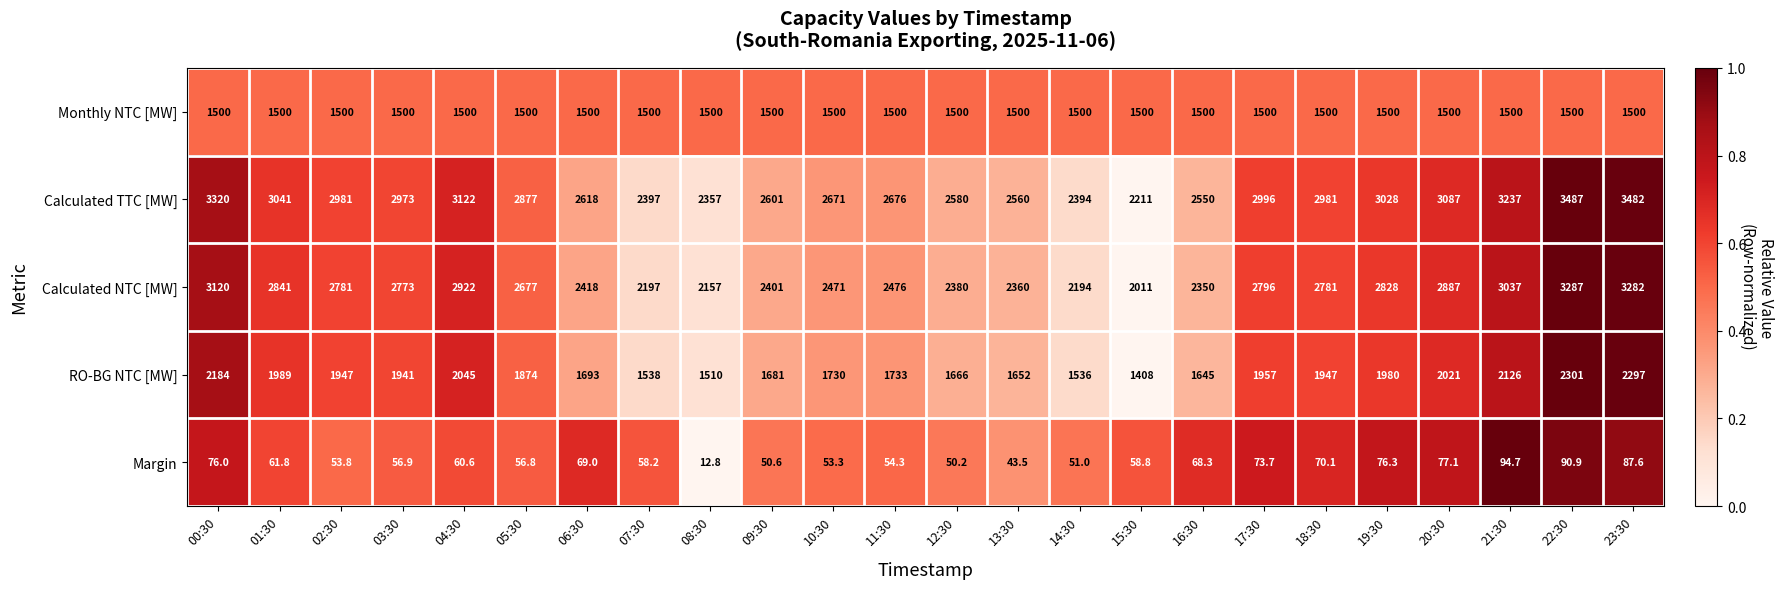

The value of Monthly NTC [MW] at 16:30 is 1500.0. True or false?

True